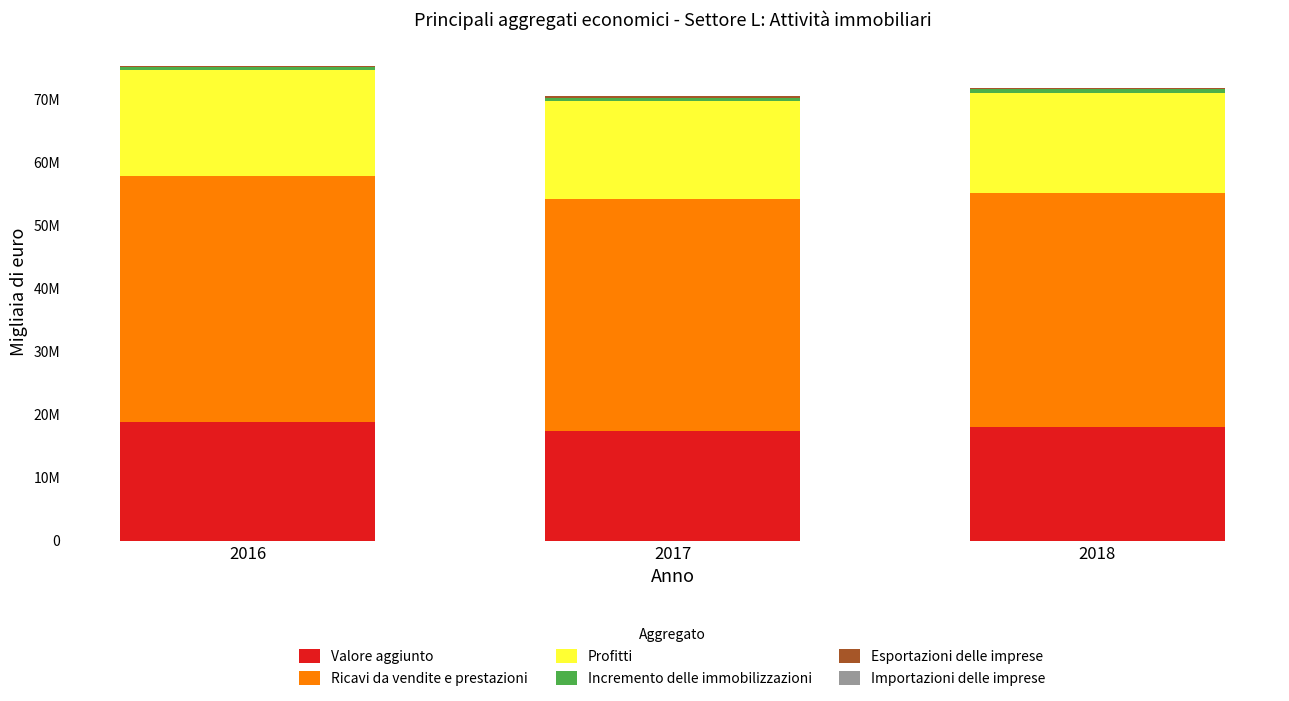

What is the sum of the Importazioni delle imprese values at 2016 and 2018?

166413